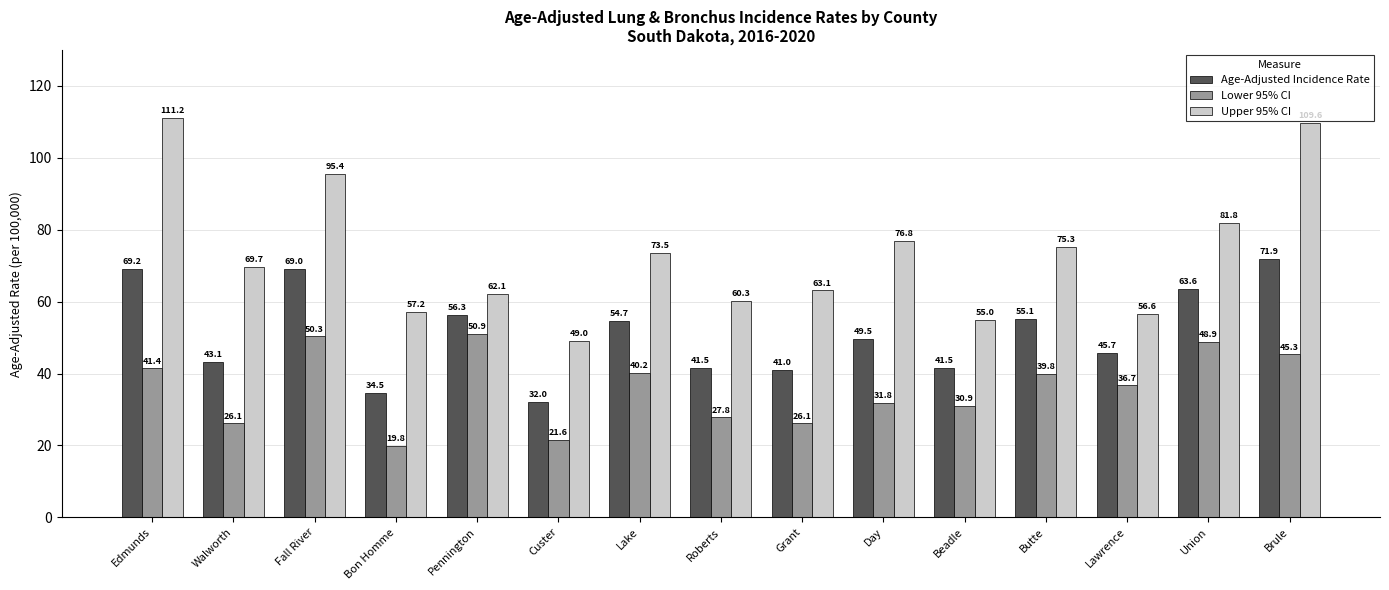

True or false: Age-Adjusted Incidence Rate has a value of 67.9 at Grant.

False